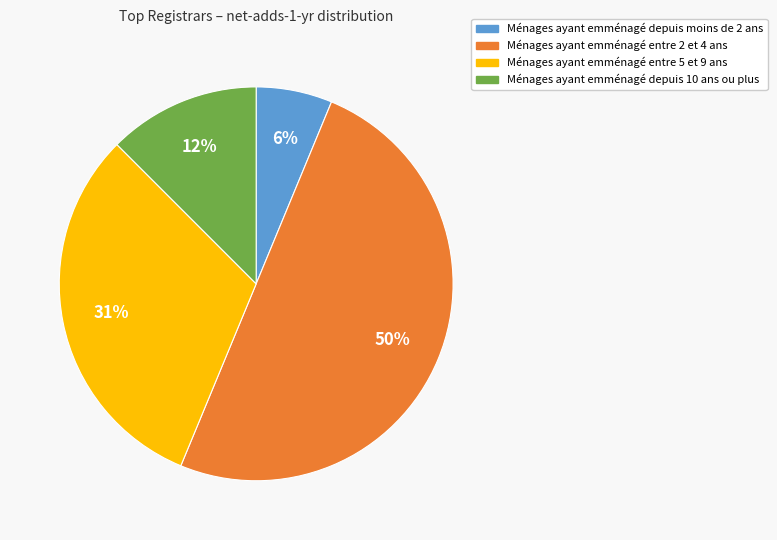

To the nearest percent, what is the difference between the largest and smallest slice percentages?

44%